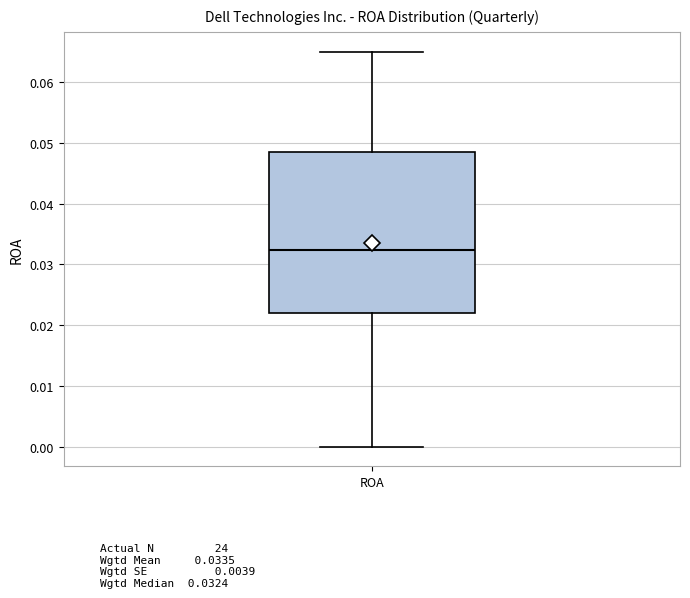

Where does the lower whisker of the box for ROA end on the y-axis? The values are not printed on the chart, so give them approximately, as read against the axis.

0.000